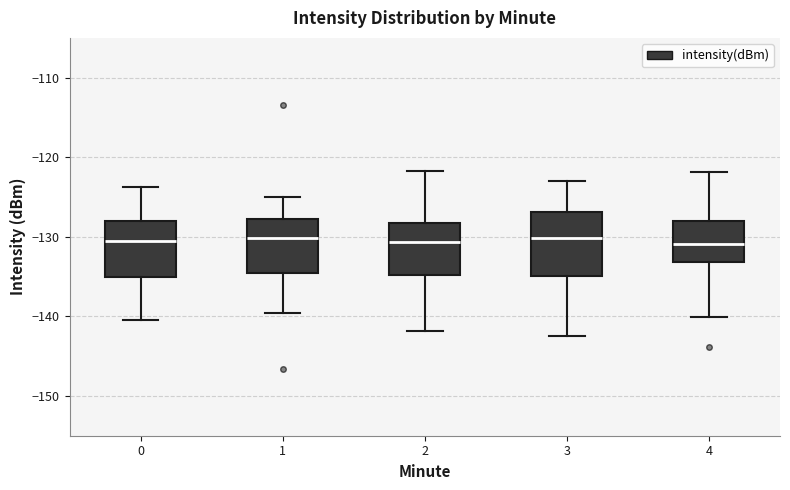

Comparing the boxes themselves (not the whiskers), which one is the tallest?

3